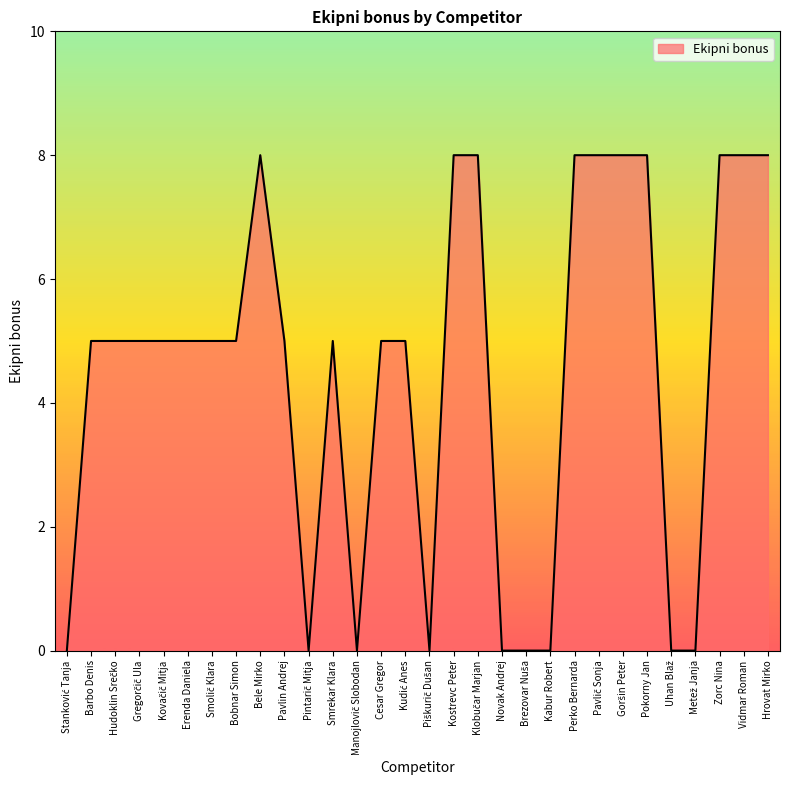

Between Cesar Gregor and Kostrevc Peter, which is larger?

Kostrevc Peter